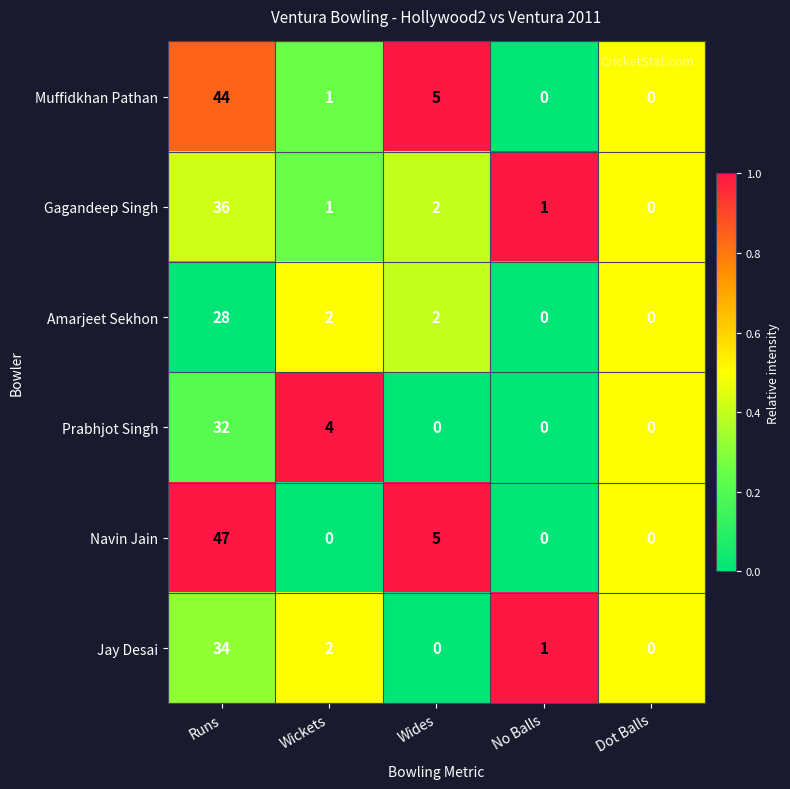

What is the difference between the maximum and minimum values in the Amarjeet Sekhon series?

28